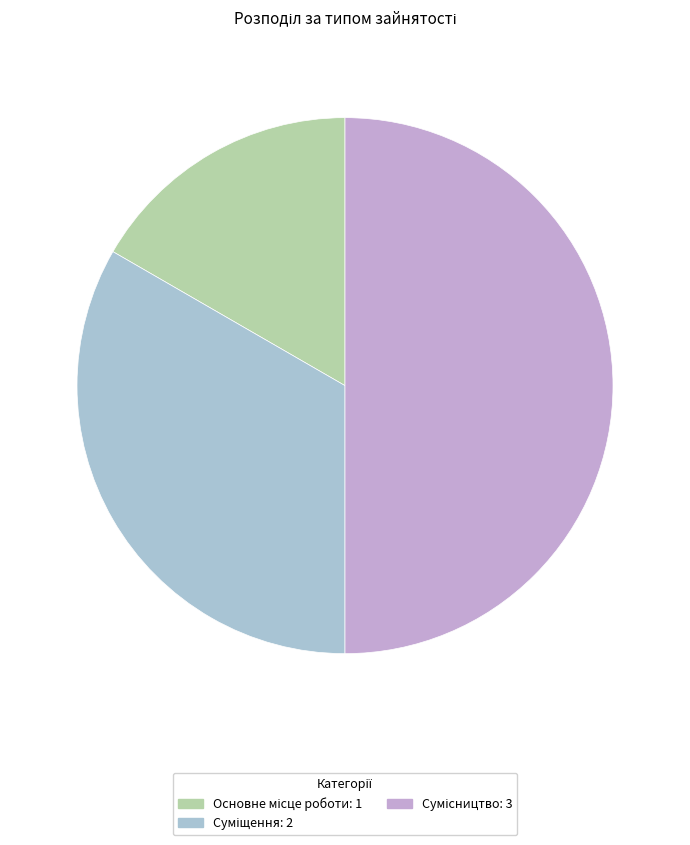

To the nearest percent, what portion does Основне місце роботи represent?

17%